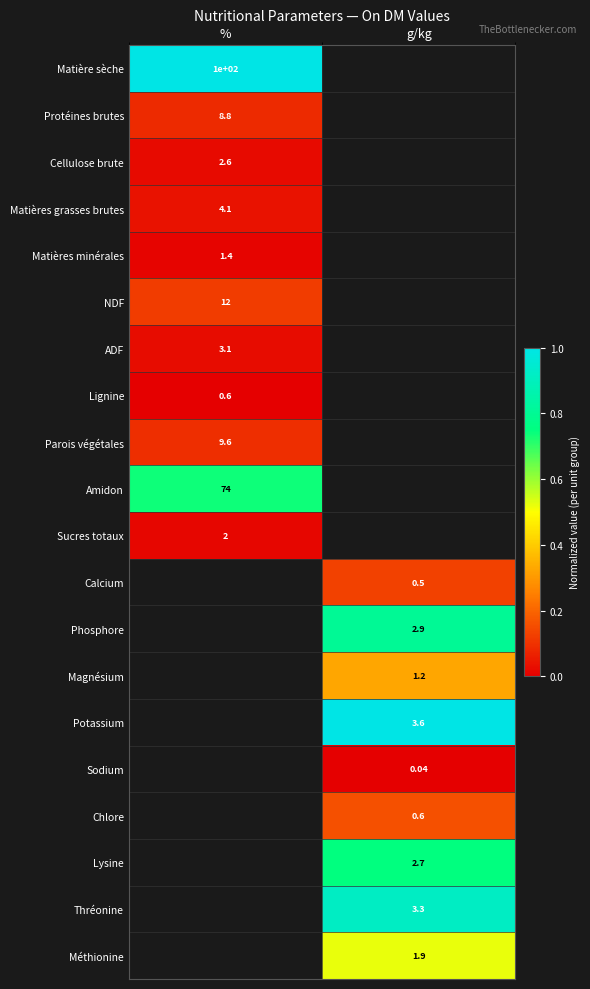

Is it true that Thréonine equals 1.4 at g/kg?

False